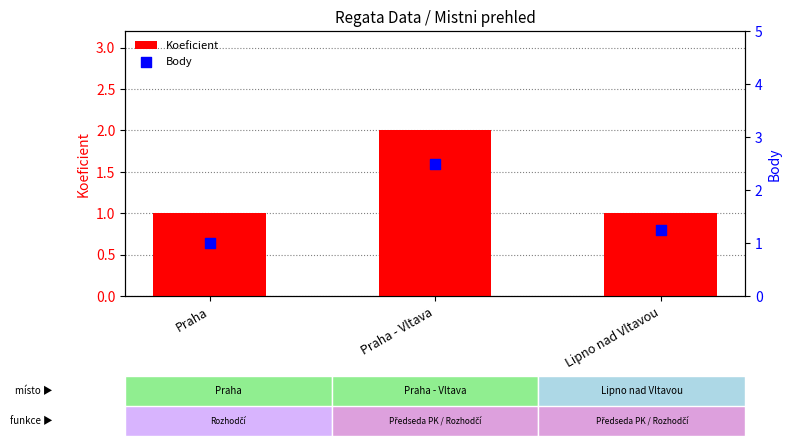

Is the value of Koeficient at Lipno nad Vltavou greater than the value of Body at Praha - Vltava?

No